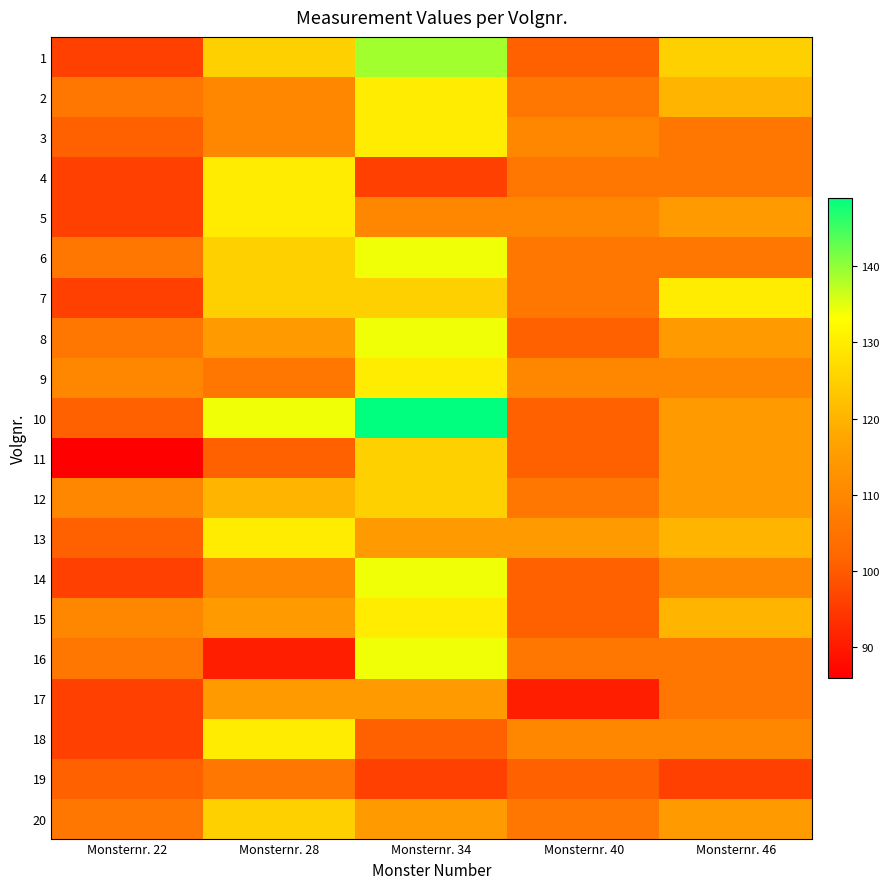

Reading right to left, list all the values displayed in this chart.

1: Monsternr. 46=125	Monsternr. 40=101	Monsternr. 34=139	Monsternr. 28=125	Monsternr. 22=96
2: Monsternr. 46=120	Monsternr. 40=106	Monsternr. 34=130	Monsternr. 28=110	Monsternr. 22=106
3: Monsternr. 46=106	Monsternr. 40=110	Monsternr. 34=130	Monsternr. 28=110	Monsternr. 22=101
4: Monsternr. 46=106	Monsternr. 40=106	Monsternr. 34=96	Monsternr. 28=130	Monsternr. 22=96
5: Monsternr. 46=115	Monsternr. 40=110	Monsternr. 34=110	Monsternr. 28=130	Monsternr. 22=96
6: Monsternr. 46=106	Monsternr. 40=106	Monsternr. 34=134	Monsternr. 28=125	Monsternr. 22=106
7: Monsternr. 46=130	Monsternr. 40=106	Monsternr. 34=125	Monsternr. 28=125	Monsternr. 22=96
8: Monsternr. 46=115	Monsternr. 40=101	Monsternr. 34=134	Monsternr. 28=115	Monsternr. 22=106
9: Monsternr. 46=110	Monsternr. 40=110	Monsternr. 34=130	Monsternr. 28=106	Monsternr. 22=110
10: Monsternr. 46=115	Monsternr. 40=101	Monsternr. 34=149	Monsternr. 28=134	Monsternr. 22=101
11: Monsternr. 46=115	Monsternr. 40=101	Monsternr. 34=125	Monsternr. 28=101	Monsternr. 22=86
12: Monsternr. 46=115	Monsternr. 40=106	Monsternr. 34=125	Monsternr. 28=120	Monsternr. 22=110
13: Monsternr. 46=120	Monsternr. 40=115	Monsternr. 34=115	Monsternr. 28=130	Monsternr. 22=101
14: Monsternr. 46=110	Monsternr. 40=101	Monsternr. 34=134	Monsternr. 28=110	Monsternr. 22=96
15: Monsternr. 46=120	Monsternr. 40=101	Monsternr. 34=130	Monsternr. 28=115	Monsternr. 22=110
16: Monsternr. 46=106	Monsternr. 40=106	Monsternr. 34=134	Monsternr. 28=91	Monsternr. 22=106
17: Monsternr. 46=106	Monsternr. 40=91	Monsternr. 34=115	Monsternr. 28=115	Monsternr. 22=96
18: Monsternr. 46=110	Monsternr. 40=110	Monsternr. 34=101	Monsternr. 28=130	Monsternr. 22=96
19: Monsternr. 46=96	Monsternr. 40=101	Monsternr. 34=96	Monsternr. 28=106	Monsternr. 22=101
20: Monsternr. 46=115	Monsternr. 40=106	Monsternr. 34=115	Monsternr. 28=125	Monsternr. 22=106